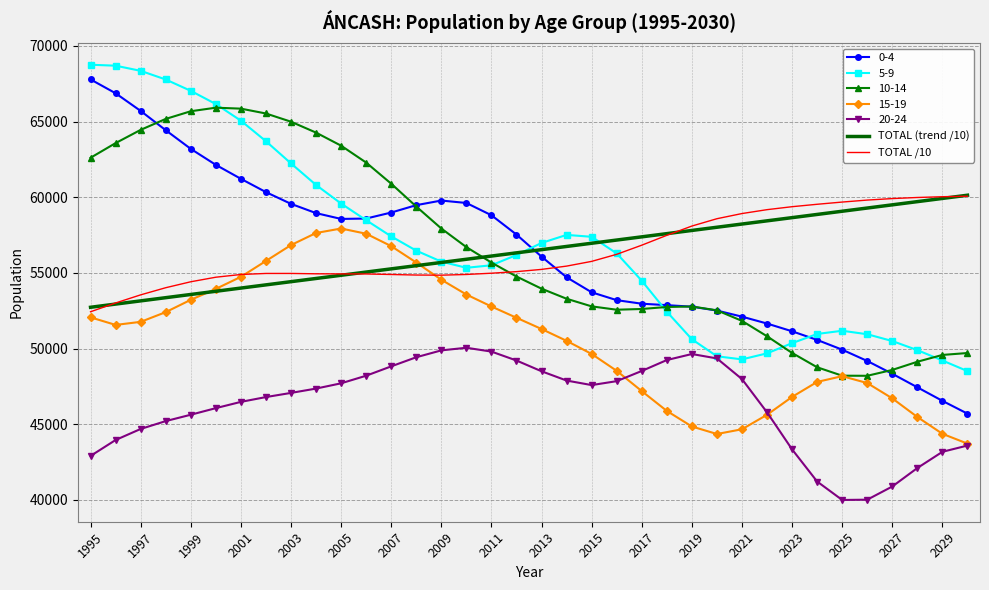

What is the minimum value shown in the chart?

39986.0